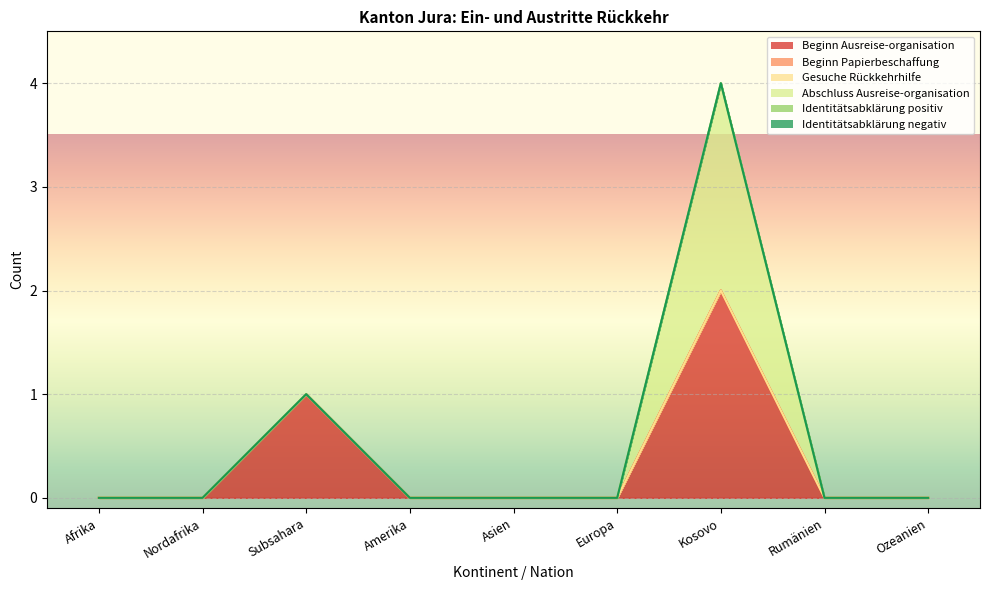

How many Abschluss Ausreise-organisation values are between 0 and 1?

8